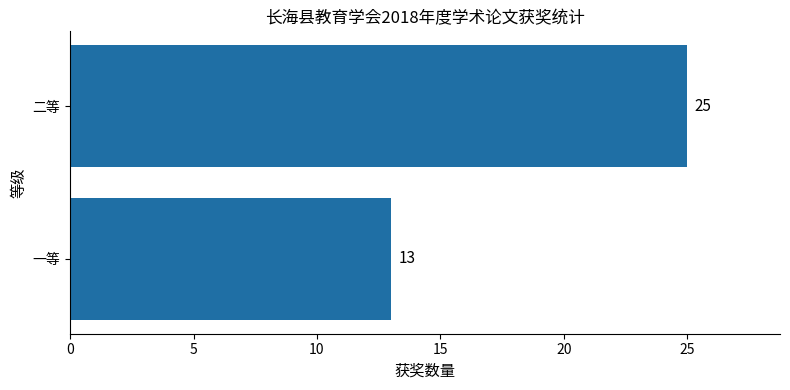

Count the number of data series in this chart.

1